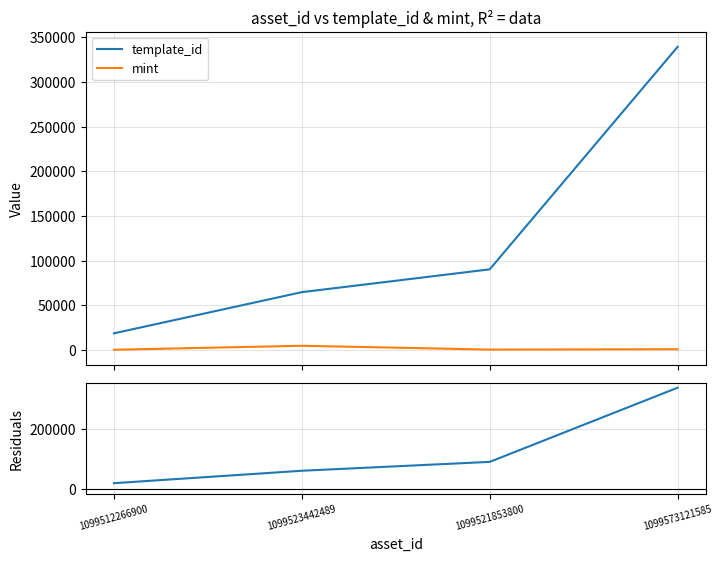

At 1099512266900, list the series in order from smallest to largest.

mint, residuals (template_id - mint), template_id